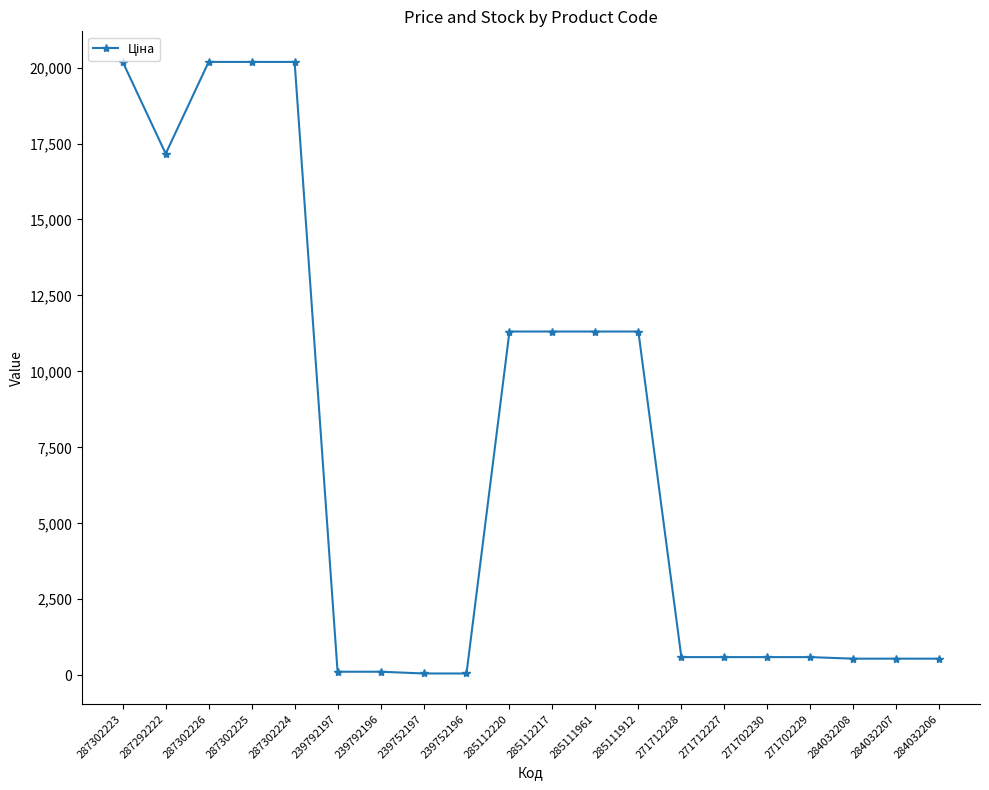

What is the greatest value displayed?

20186.0